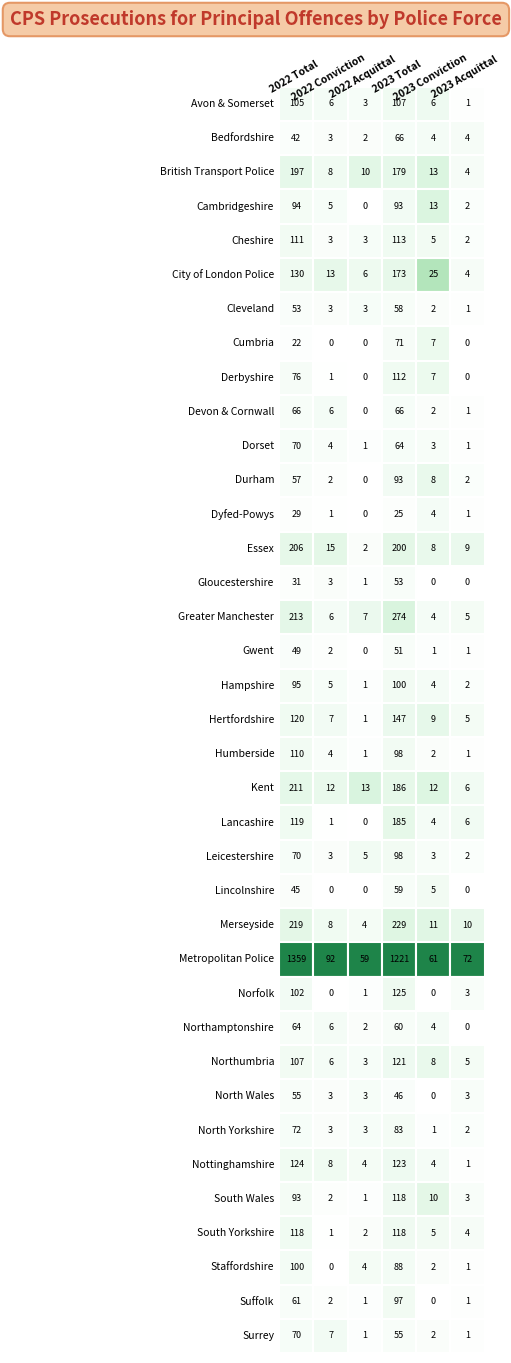

What is the lowest value of the Essex series?

2